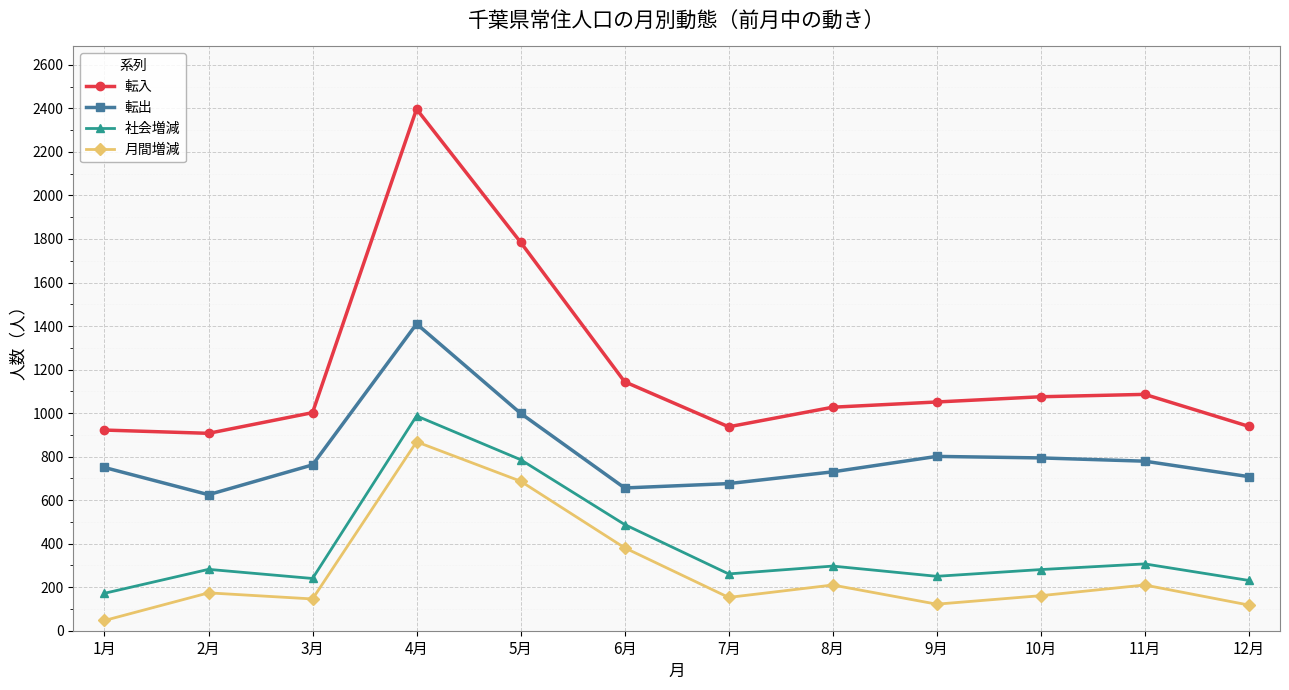

What is the label of the 10th point from the left?

10月